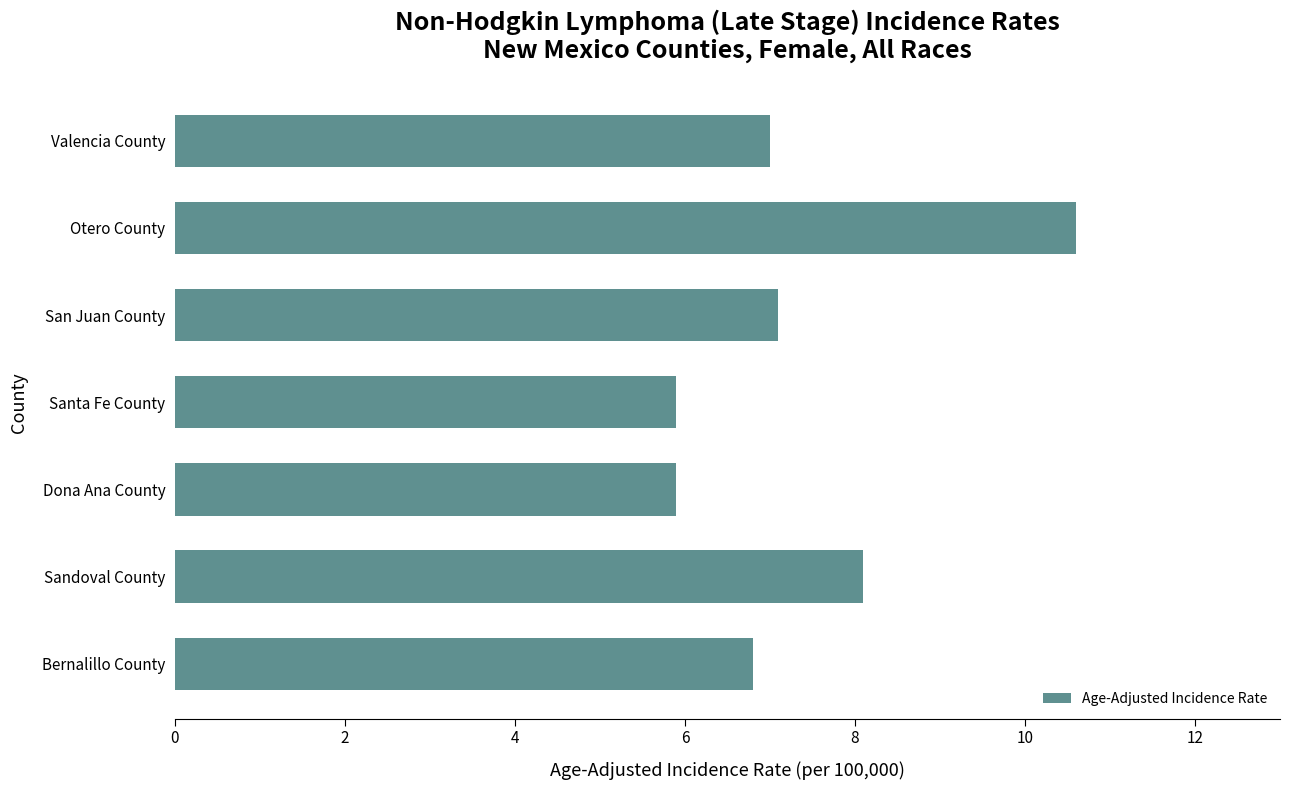

What is the ratio of the value at Otero County to the value at Valencia County?

1.5